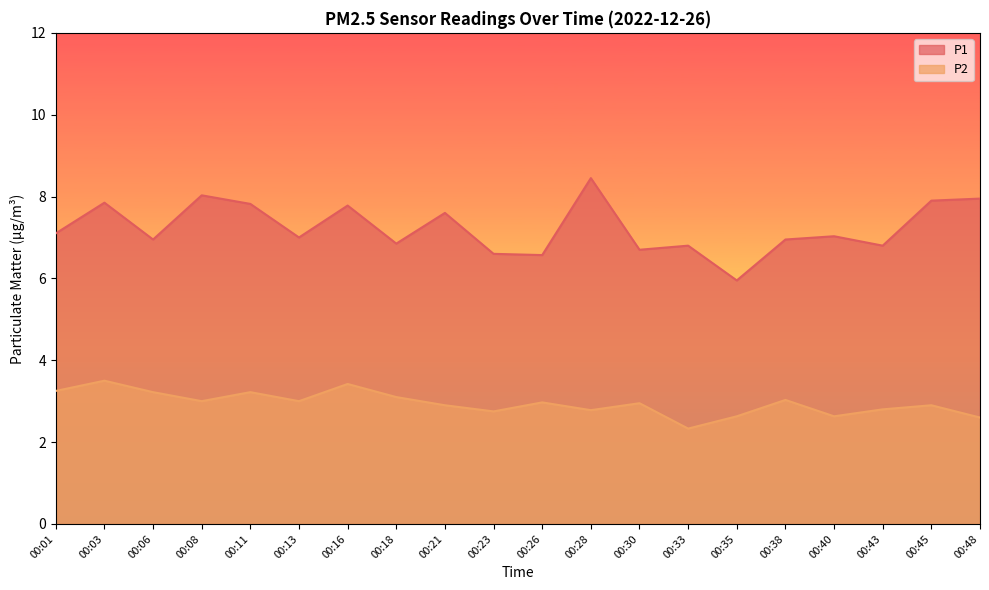

Reading left to right, extract all data points from this chart.

P1: 7.1	7.8	7.0	8.0	7.8	7.0	7.8	6.8	7.6	6.6	6.6	8.4	6.7	6.8	6.0	7.0	7.0	6.8	7.9	8.0
P2: 3.2	3.5	3.2	3.0	3.2	3.0	3.4	3.1	2.9	2.8	3.0	2.8	3.0	2.3	2.6	3.0	2.6	2.8	2.9	2.6